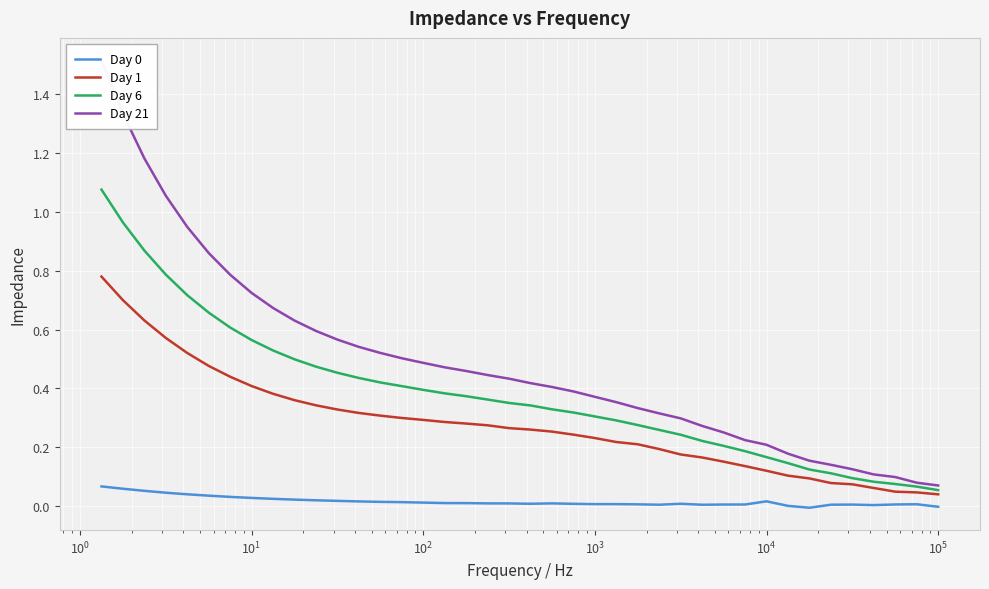

Which series has the widest spread of values?

Day 21